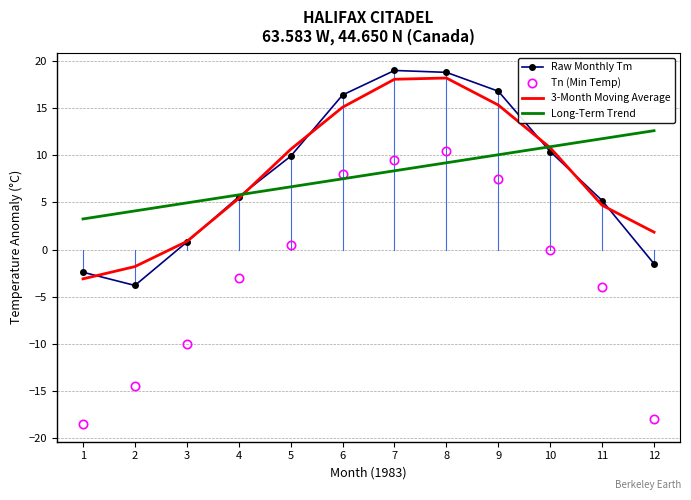

Which series has the largest range (max minus min)?

Tn (Min Temp)